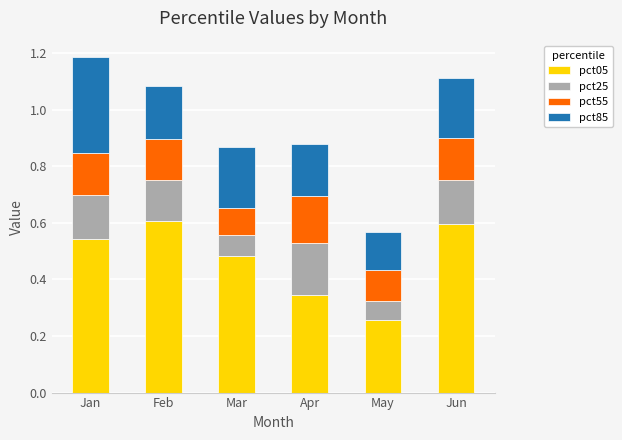

The pct05 series shows 0.6 at Feb. True or false?

True